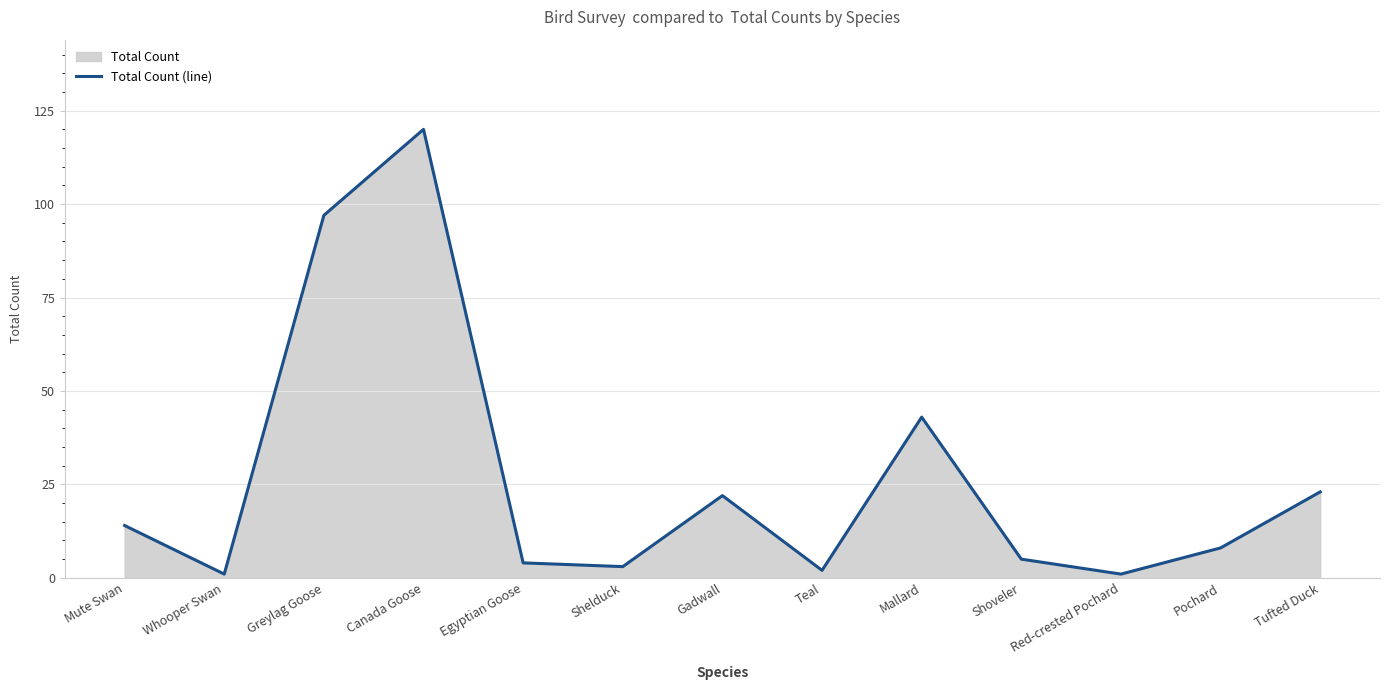

Read the value at Egyptian Goose.

4